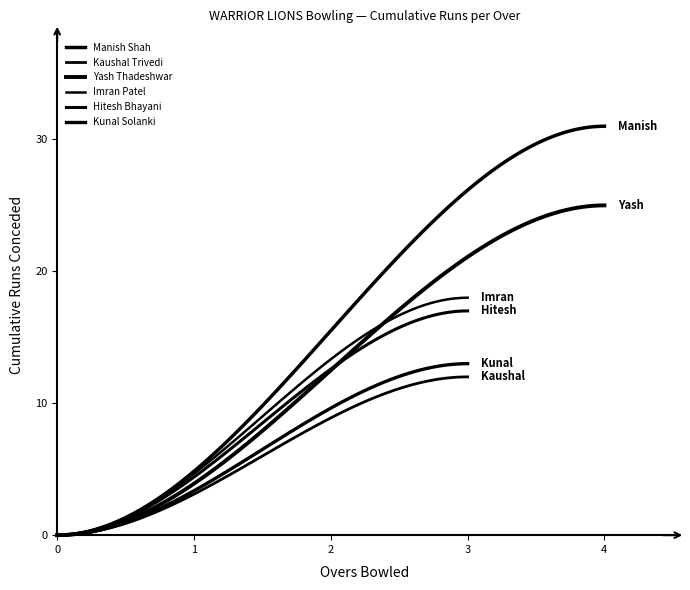

Rank the series at 1 from highest to lowest value.

Manish Shah, Yash Thadeshwar, Imran Patel, Hitesh Bhayani, Kunal Solanki, Kaushal Trivedi